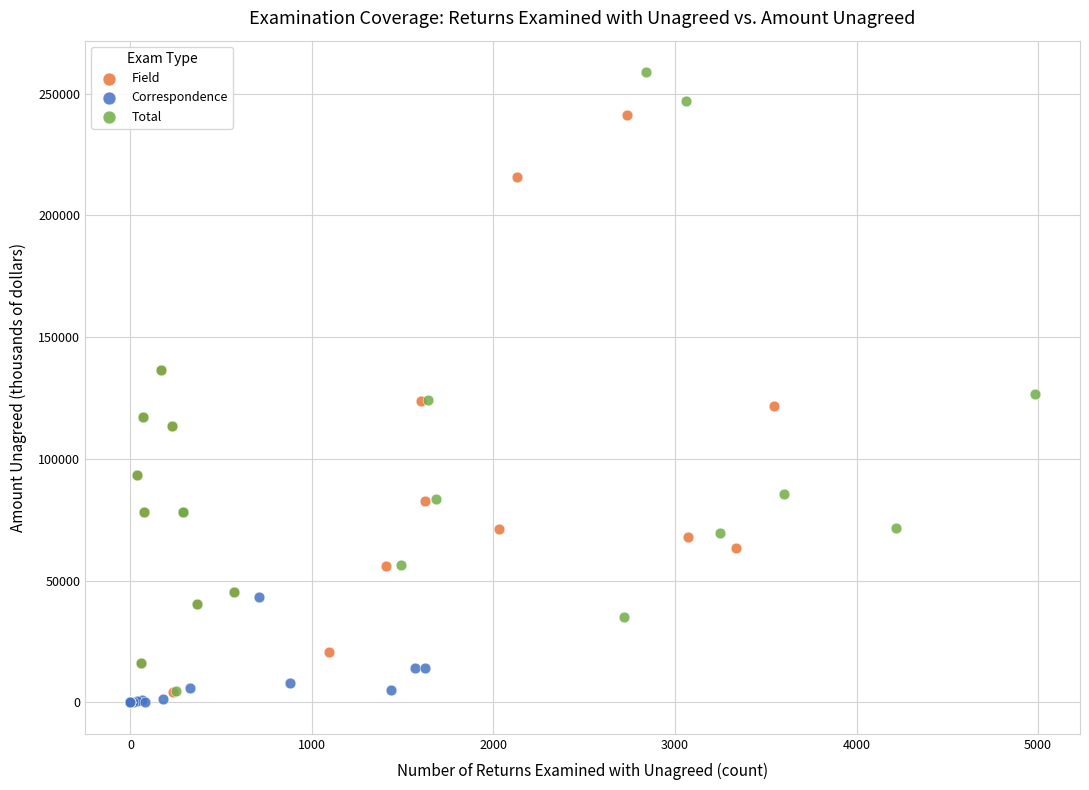

Which series reaches the minimum Y coordinate?

Correspondence